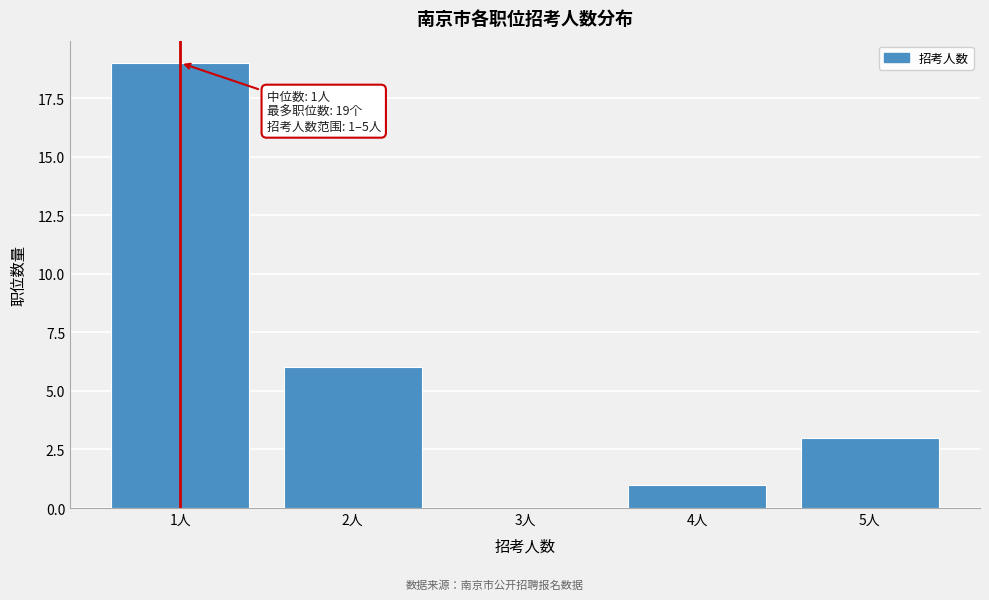

Which range on the x-axis has the tallest bar?

0.5 to 1.5